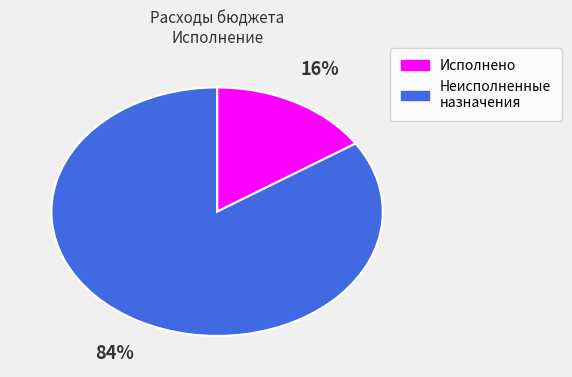

Is it true that Исполнено is 98% of the pie?

False